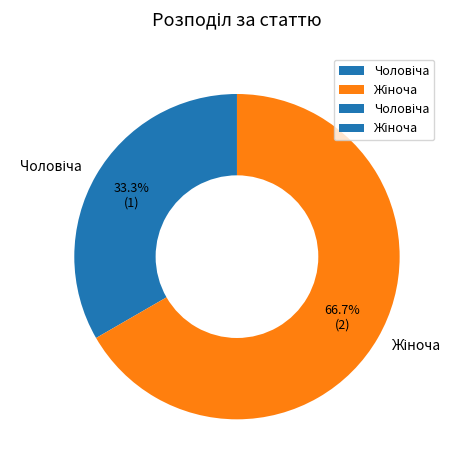

Is there any slice that represents more than half of the pie?

Yes